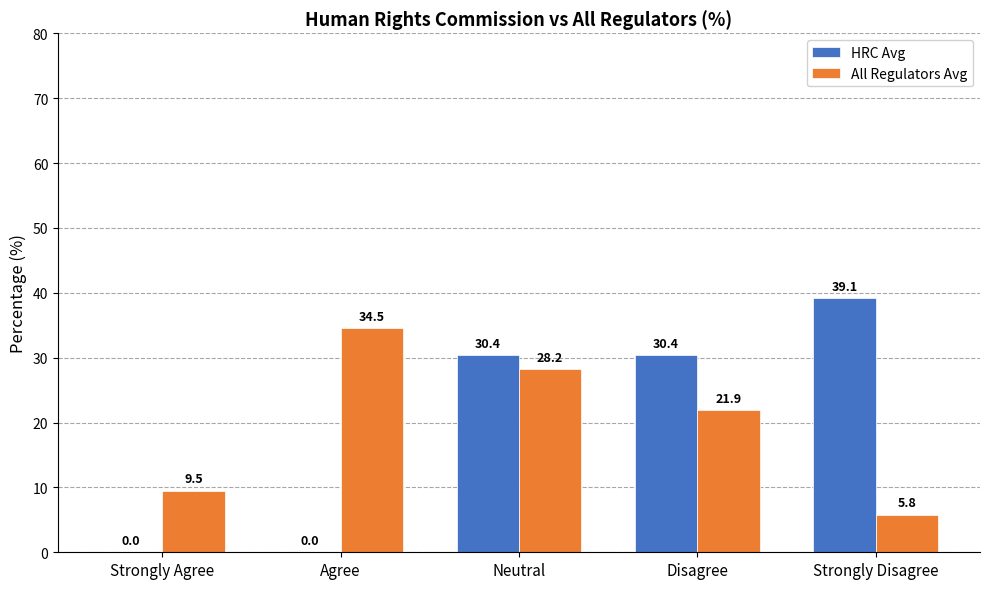

The HRC Avg series shows 30.4 at Neutral. True or false?

True